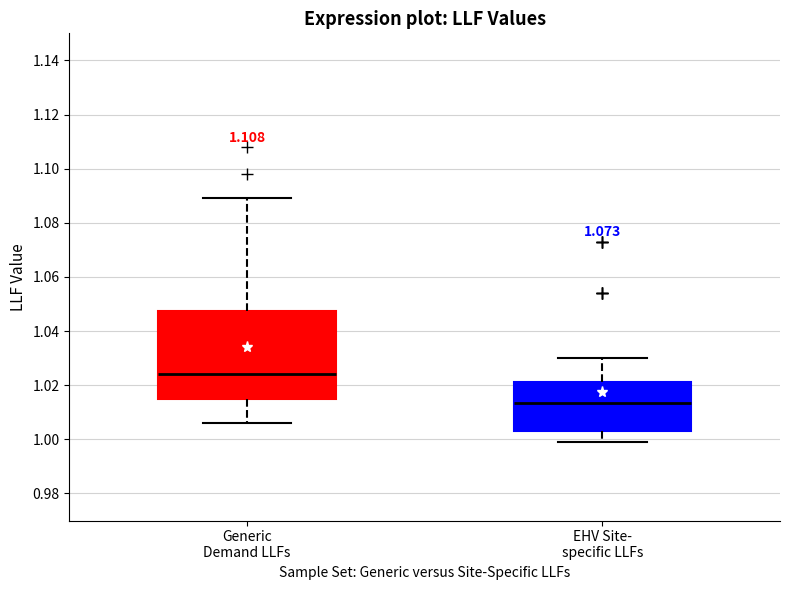

Reading left to right, read every box against the y-axis: the position of its median line, the range the box covers, and the ends of its whiskers. The values are not printed on the chart, so give them approximately, as read against the axis.

Generic Demand LLFs: median 1.024, box 1.014 to 1.048, whiskers 1.006 to 1.090
EHV Site- specific LLFs: median 1.014, box 1.004 to 1.022, whiskers 1.000 to 1.030